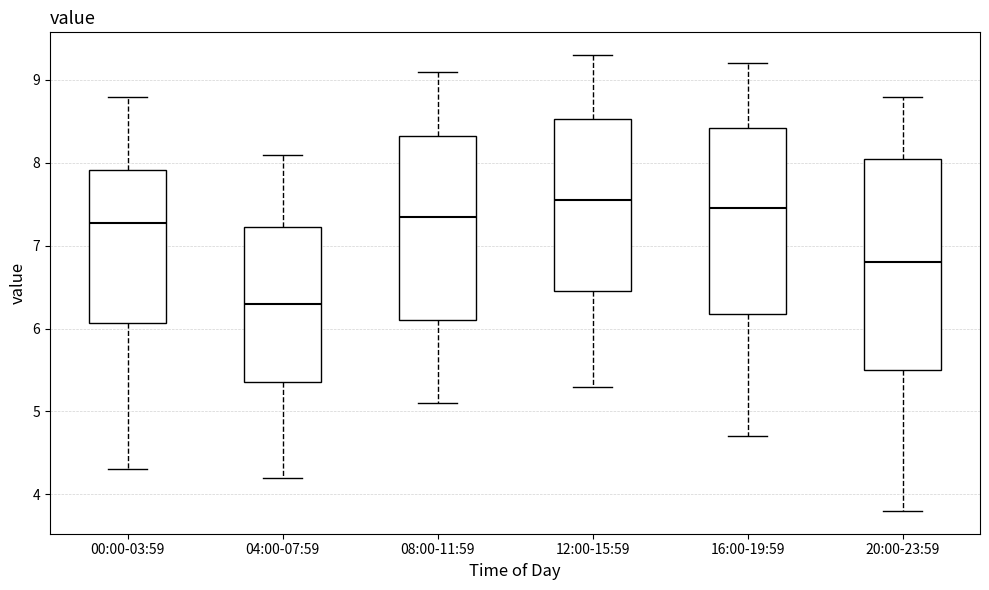

Reading left to right, transcribe this box plot: for each box, give where its median line is, the range the box spans, and where its two whiskers end, as read against the y-axis. The values are not printed on the chart, so give them approximately, as read against the axis.

00:00-03:59: median 7.3, box 6.1 to 7.9, whiskers 4.3 to 8.8
04:00-07:59: median 6.3, box 5.4 to 7.2, whiskers 4.2 to 8.1
08:00-11:59: median 7.4, box 6.1 to 8.3, whiskers 5.1 to 9.1
12:00-15:59: median 7.6, box 6.5 to 8.5, whiskers 5.3 to 9.3
16:00-19:59: median 7.5, box 6.2 to 8.4, whiskers 4.7 to 9.2
20:00-23:59: median 6.8, box 5.5 to 8.1, whiskers 3.8 to 8.8